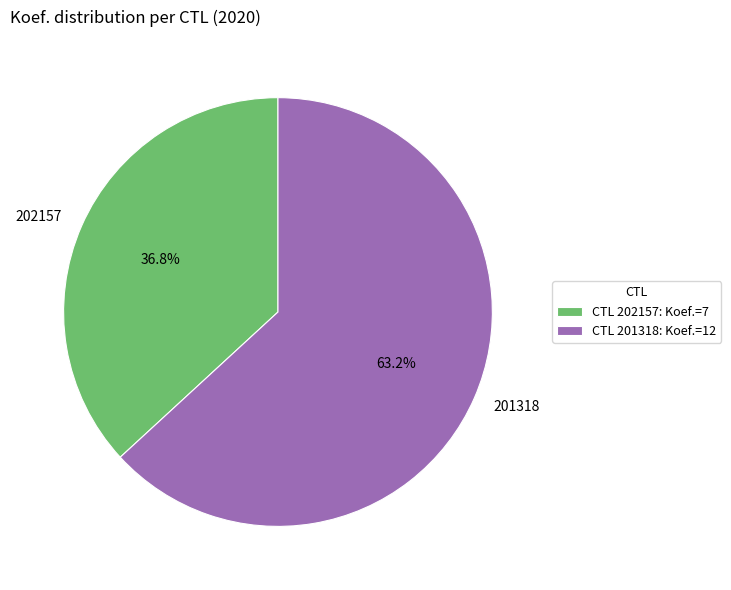

What is the largest slice in the pie chart?

201318